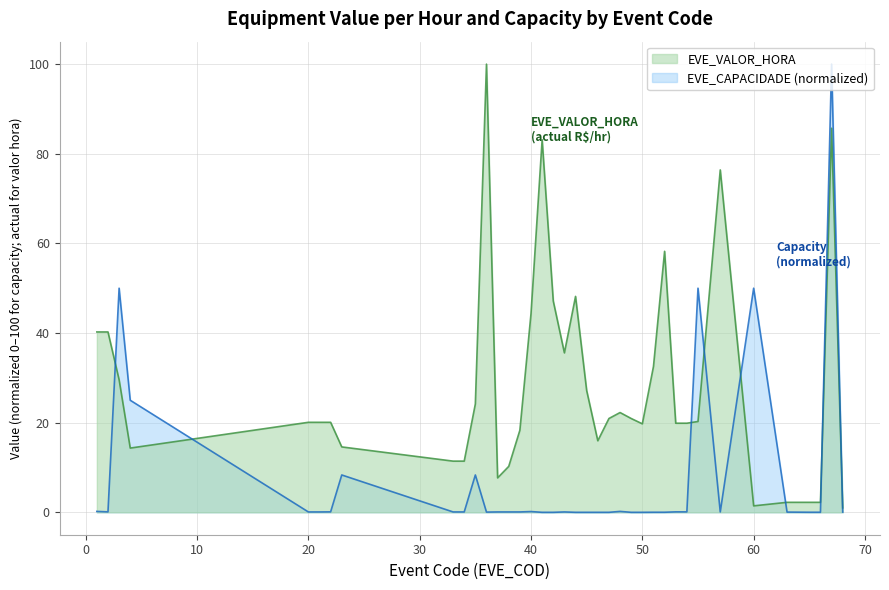

How many interior local valleys does the EVE_VALOR_HORA series have?

6